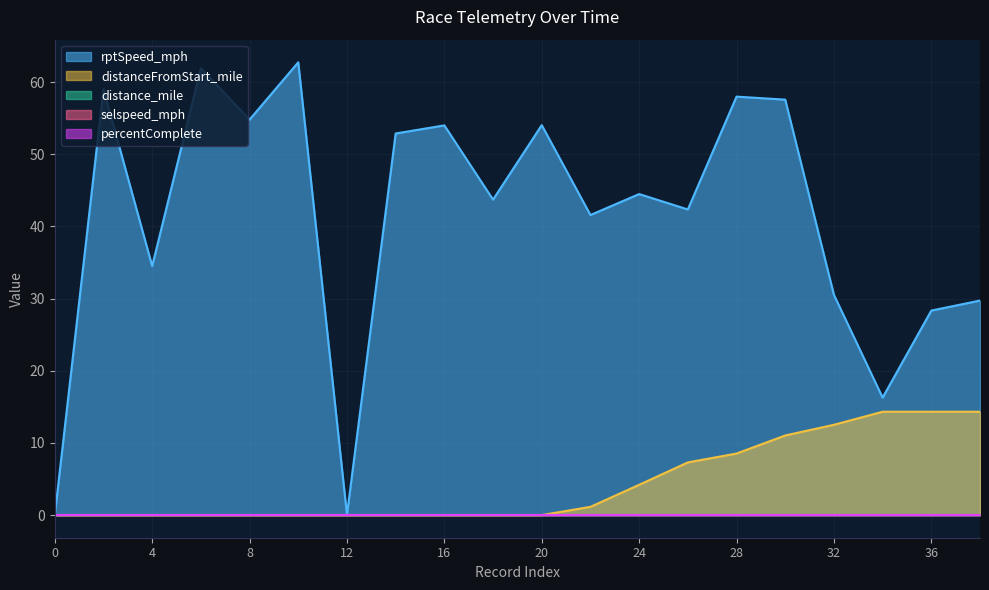

Rank the series at 16 from highest to lowest value.

rptSpeed_mph, distance_mile, distanceFromStart_mile, percentComplete, selspeed_mph